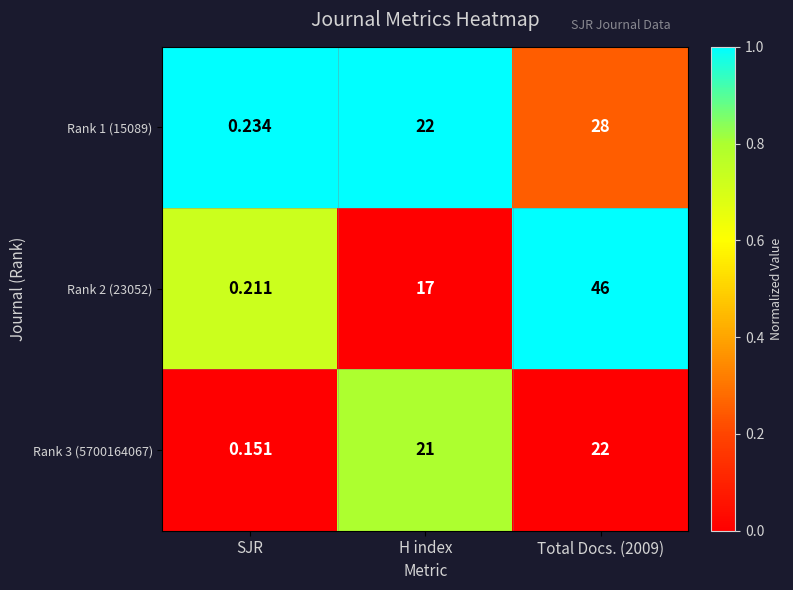

Which category has the lowest value in the Rank 1 (15089) series?

SJR